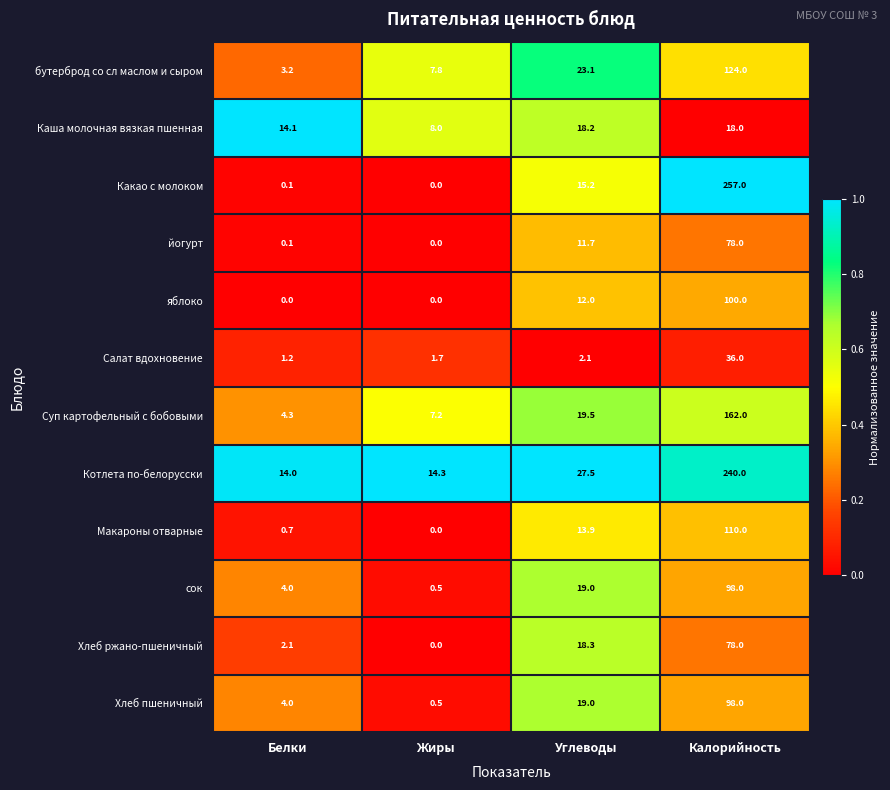

Which series has the widest spread of values?

Какао с молоком